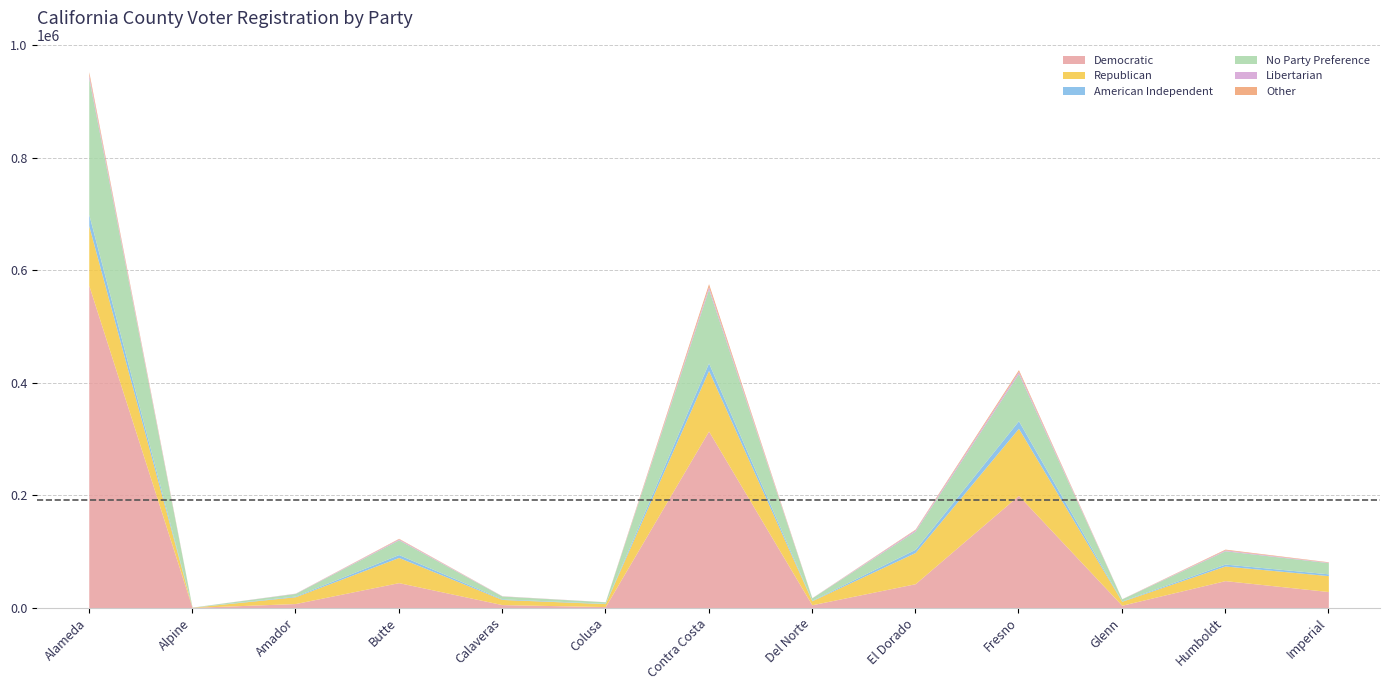

True or false: No Party Preference and Libertarian intersect in this chart.

False